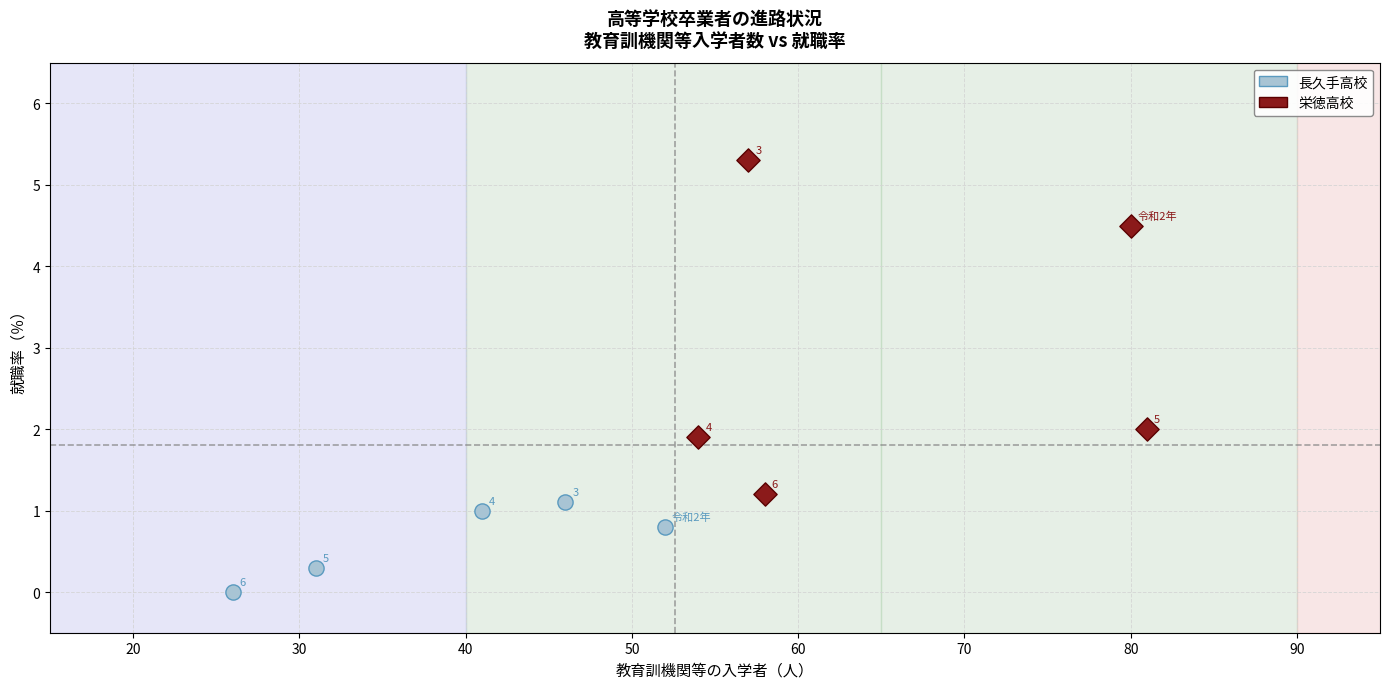

Which series contains the lowest Y value?

長久手高校